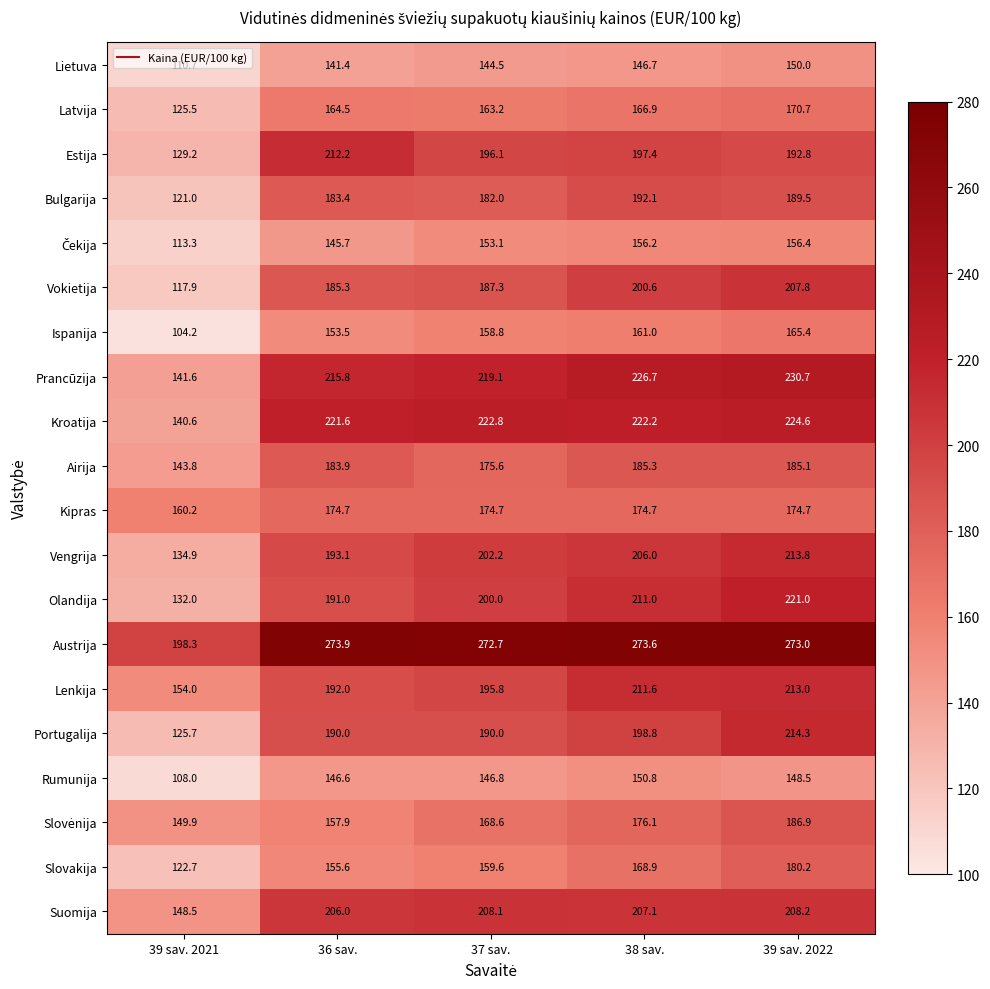

What is the difference between the Lenkija values at 36 sav. and 39 sav. 2021?

38.0